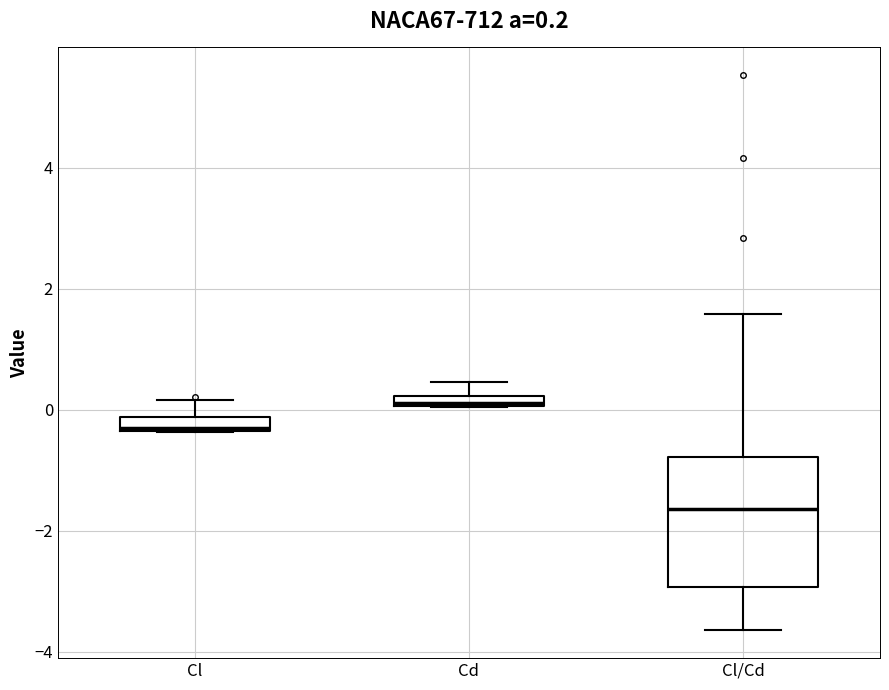

Which box has the lowest median line?

Cl/Cd